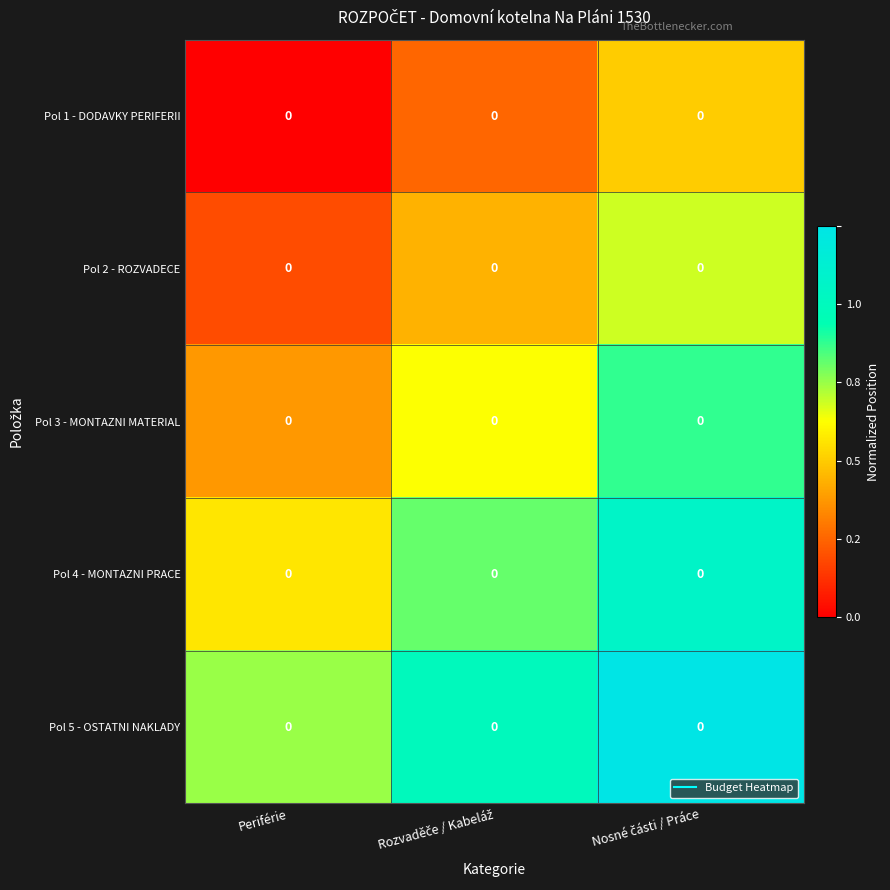

Reading left to right, extract all data points from this chart.

Pol 1 - DODAVKY PERIFERII: Periférie=0.0	Rozvaděče / Kabeláž=0.0	Nosné části / Práce=0.0
Pol 2 - ROZVADECE: Periférie=0.0	Rozvaděče / Kabeláž=0.0	Nosné části / Práce=0.0
Pol 3 - MONTAZNI MATERIAL: Periférie=0.0	Rozvaděče / Kabeláž=0.0	Nosné části / Práce=0.0
Pol 4 - MONTAZNI PRACE: Periférie=0.0	Rozvaděče / Kabeláž=0.0	Nosné části / Práce=0.0
Pol 5 - OSTATNI NAKLADY: Periférie=0.0	Rozvaděče / Kabeláž=0.0	Nosné části / Práce=0.0